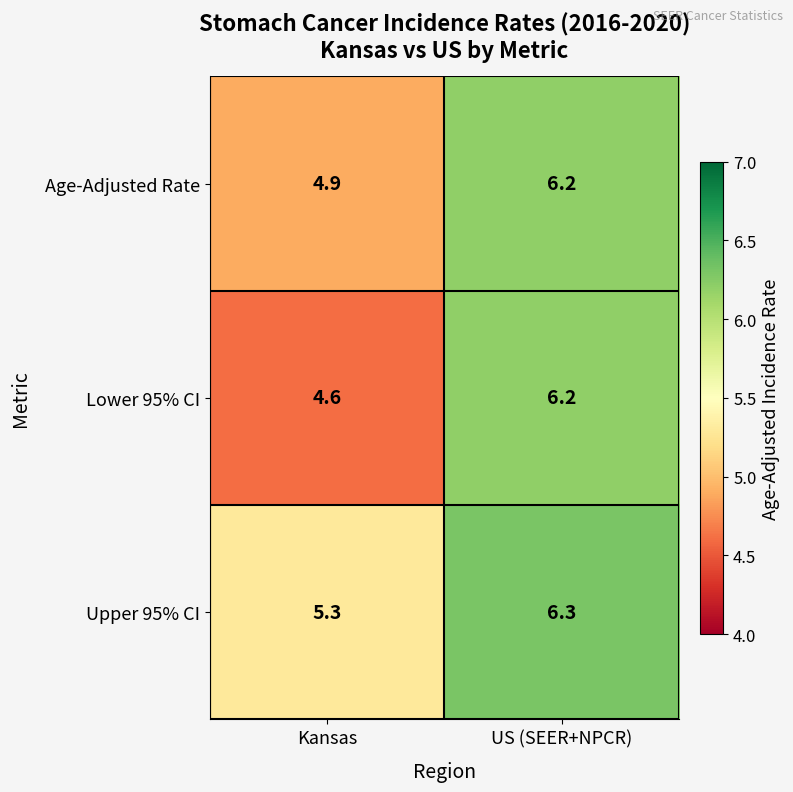

The Age-Adjusted Rate series shows 9.9 at US (SEER+NPCR). True or false?

False